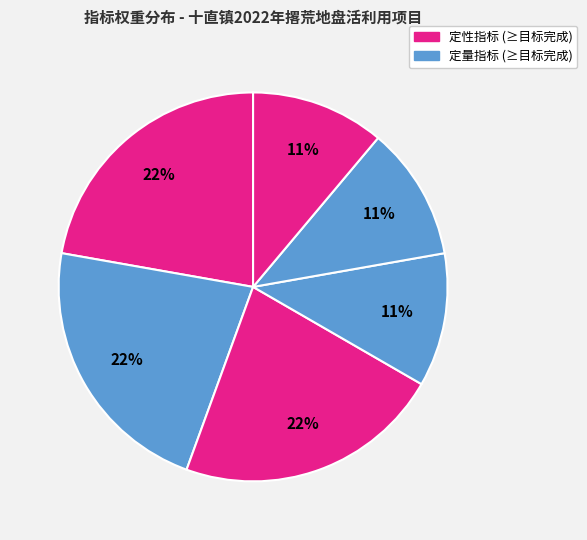

How many slices are in this pie chart?

6